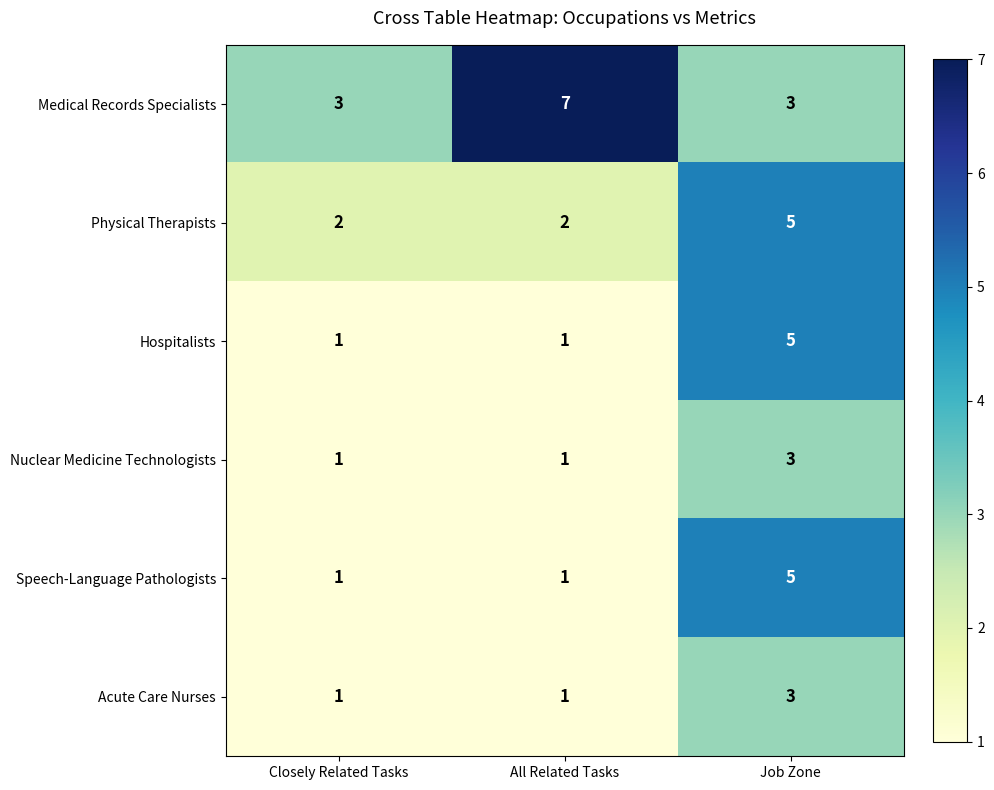

Which series changed the most between Closely Related Tasks and All Related Tasks?

Medical Records Specialists